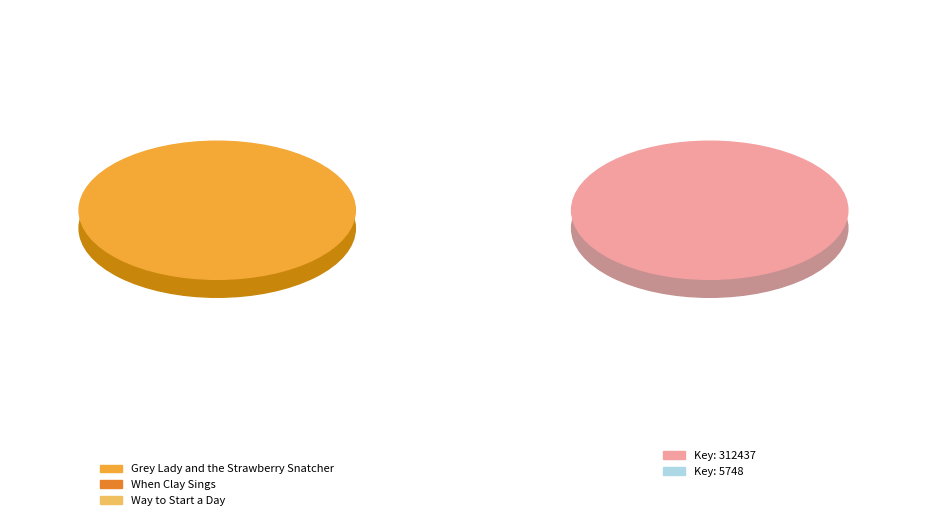

How much of the chart is everything except Grey Lady and the Strawberry Snatcher?

51.7%